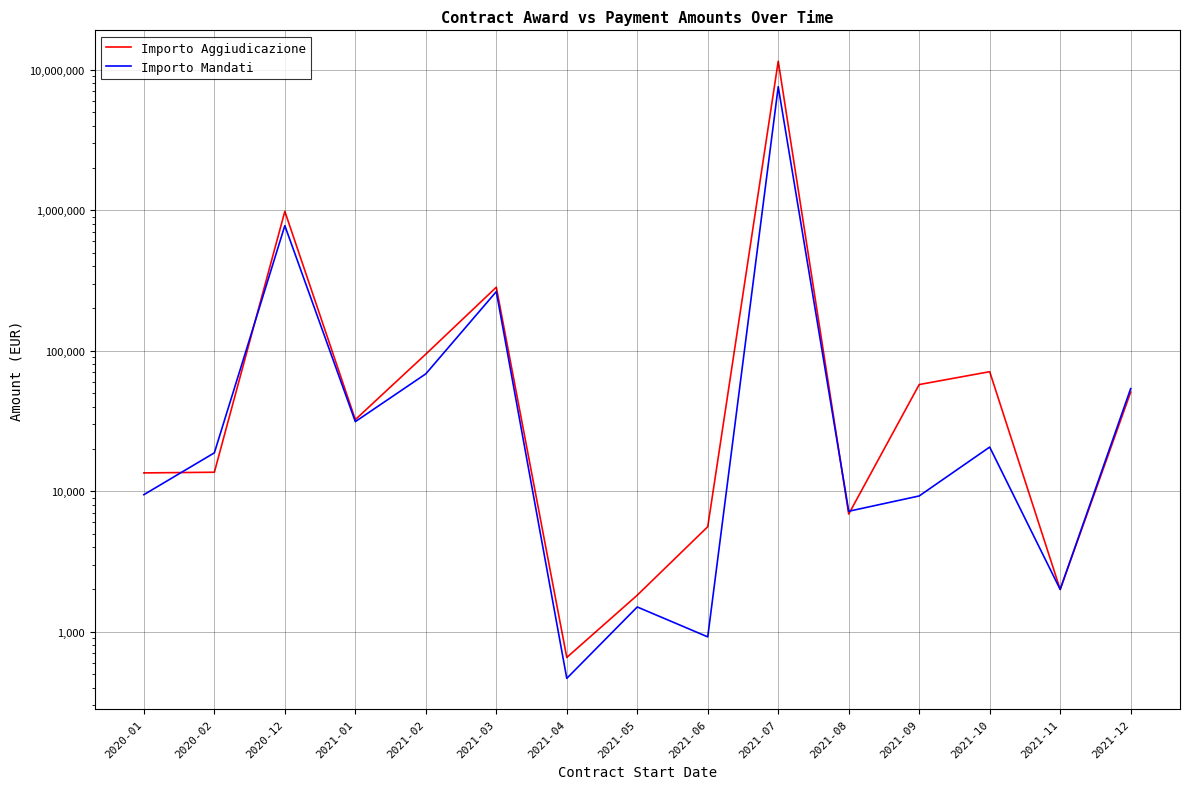

Which series has the largest total across all categories?

Importo Aggiudicazione